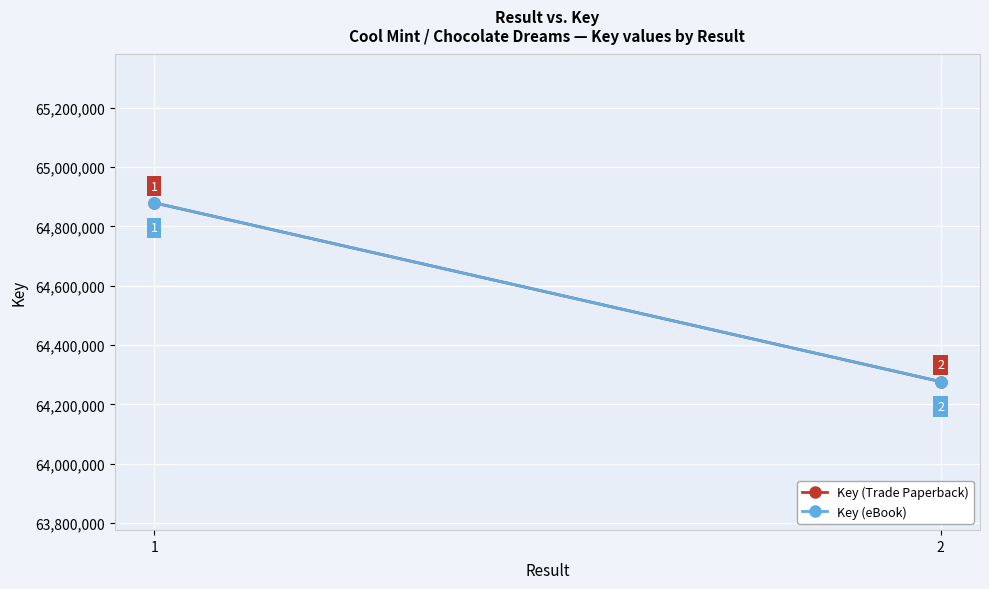

Reading left to right, extract all data points from this chart.

Key (Trade Paperback): 64879774	64276729
Key (eBook): 64879774	64276729